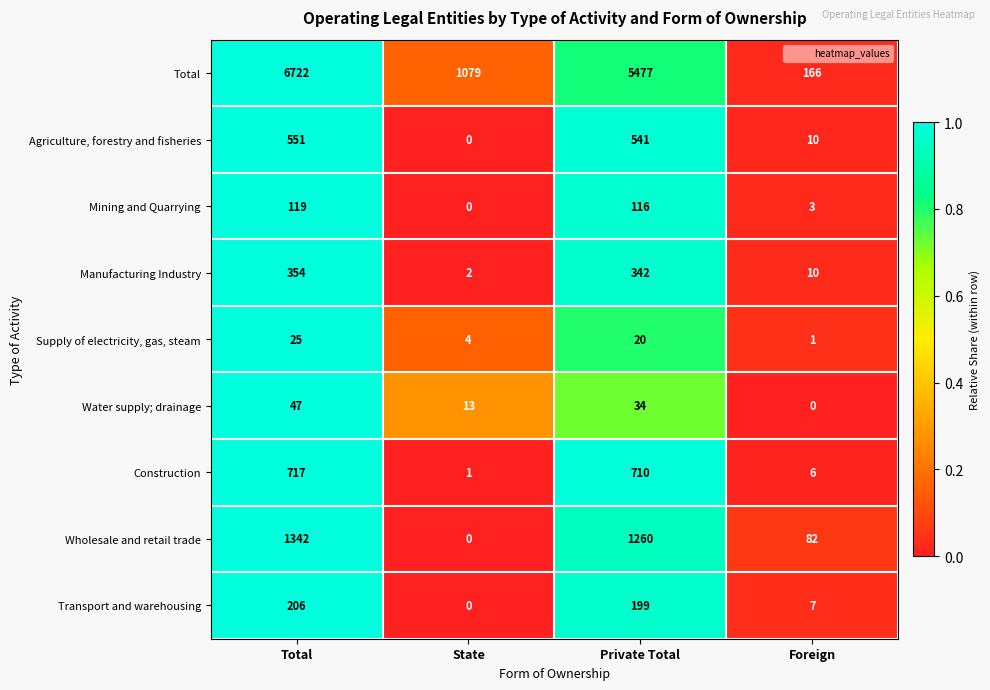

At which category is the sum across all series the highest?

Total